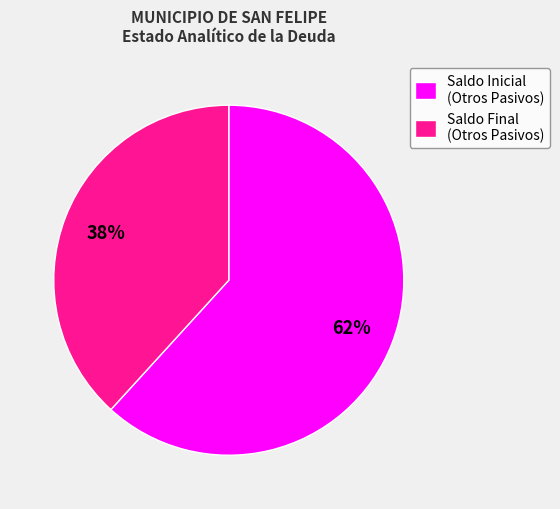

To the nearest percent, what percentage of the pie is Saldo Inicial (Otros Pasivos)?

62%